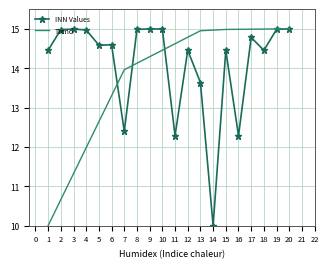

What is the spread (max minus min) of values at 11?

2.3